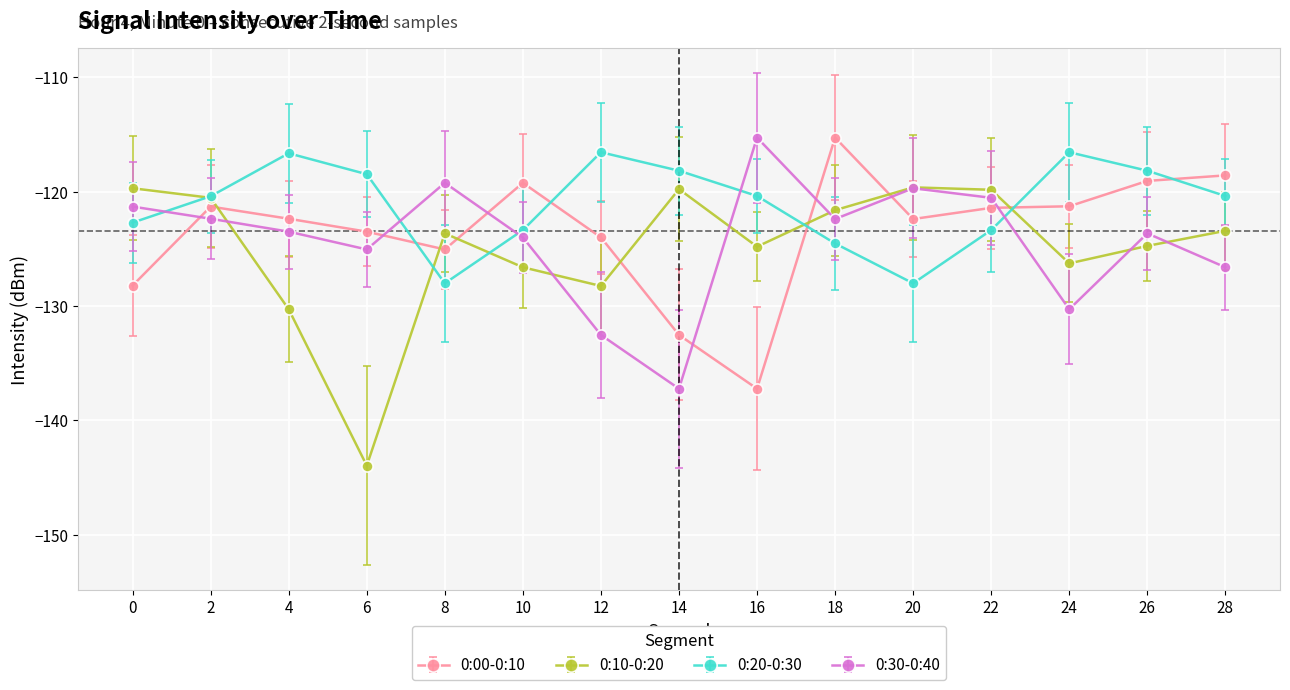

How many distinct data groups are displayed?

4